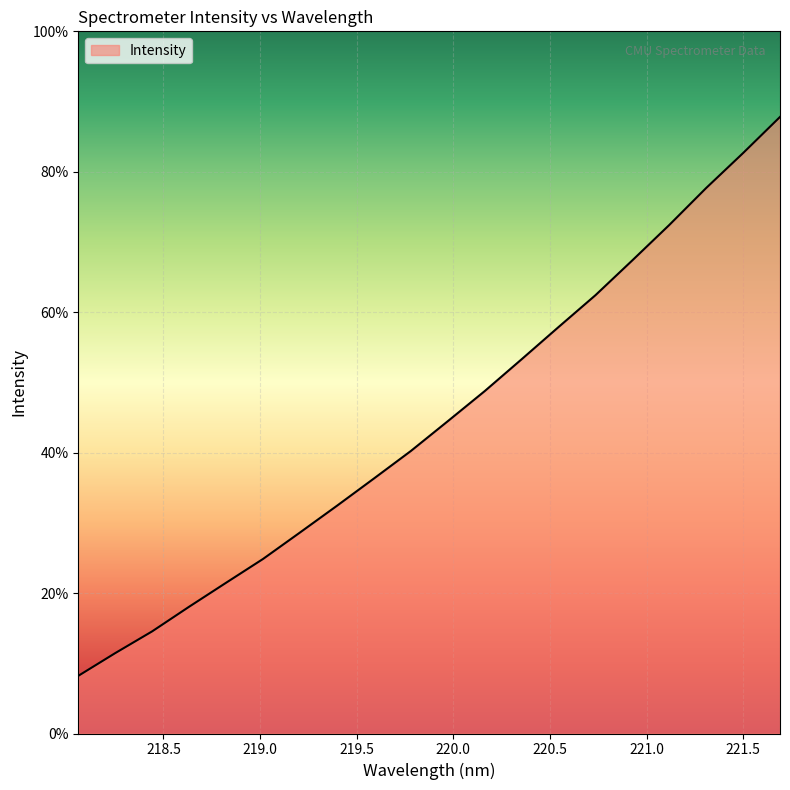

At which category does the chart reach its peak across all series?

221.6902